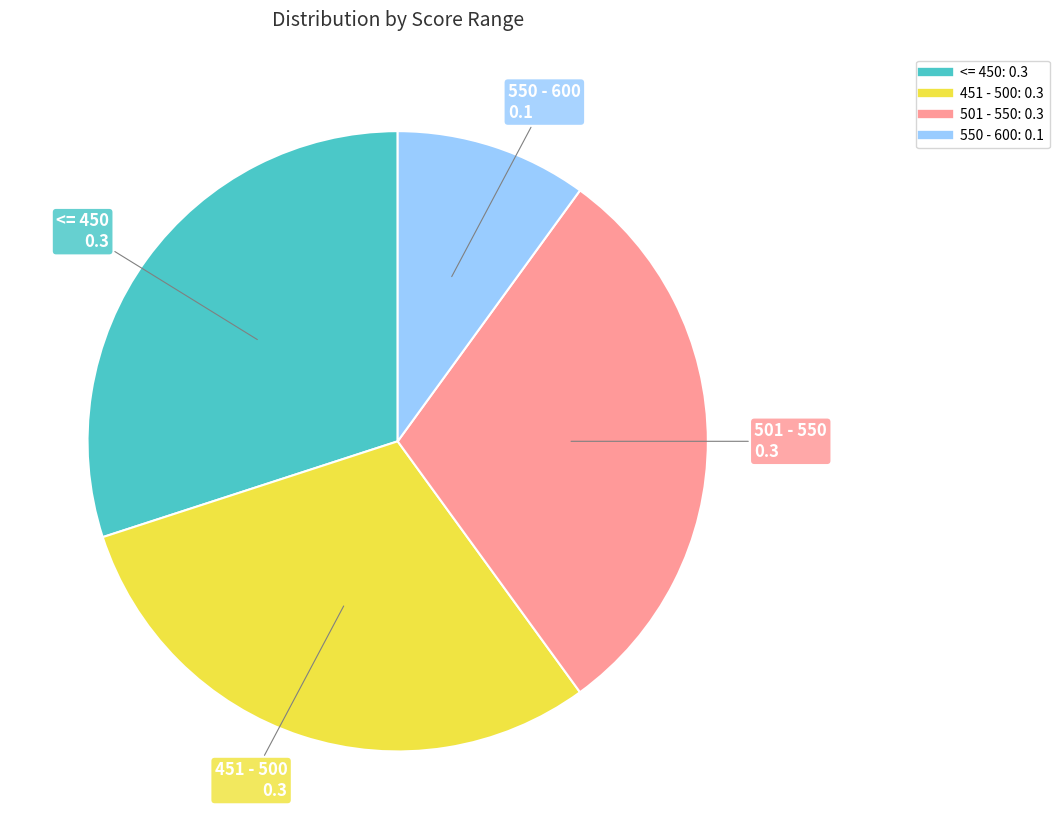

True or false: 550 - 600 accounts for 10% of the total.

True